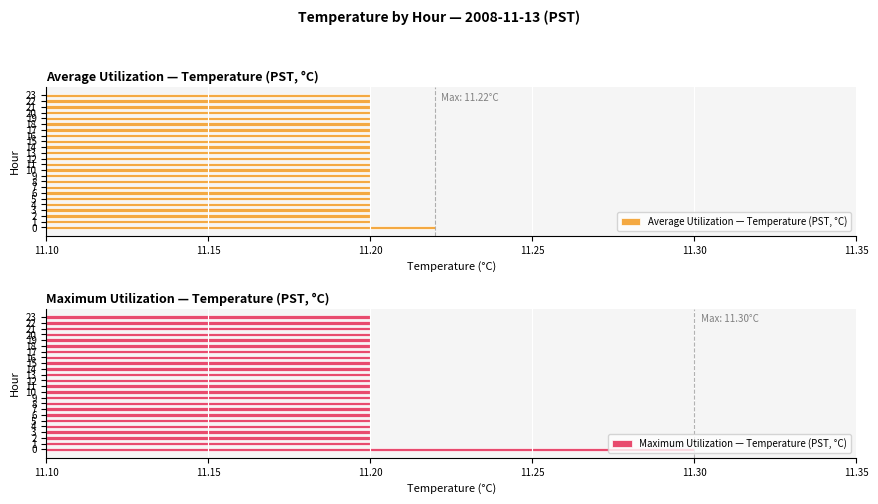

Which series has the widest spread of values?

Maximum Utilization — Temperature (PST, °C)